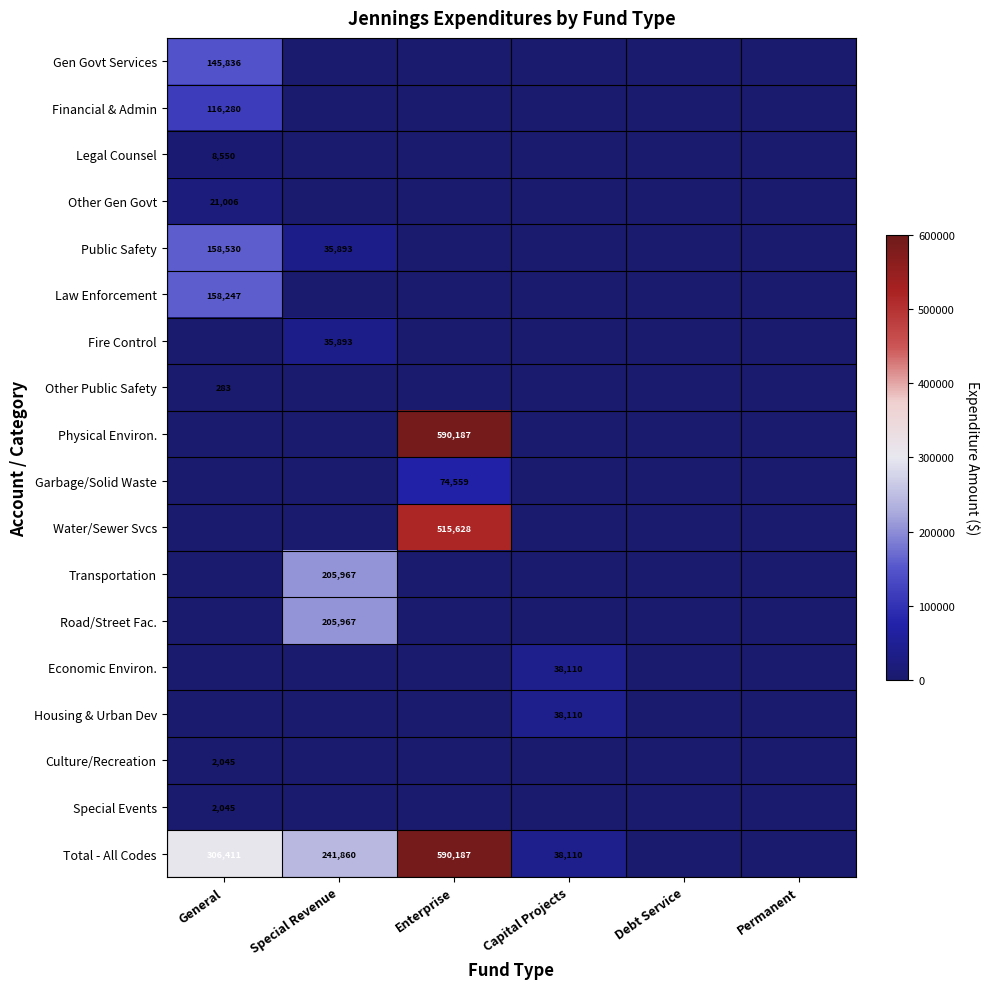

At which category is the sum across all series the highest?

Enterprise